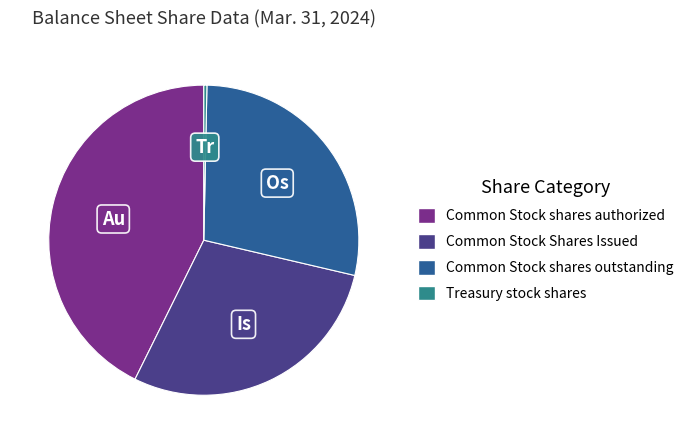

Approximately how many times larger is the value at Common Stock shares outstanding compared to Treasury stock shares?

88.5